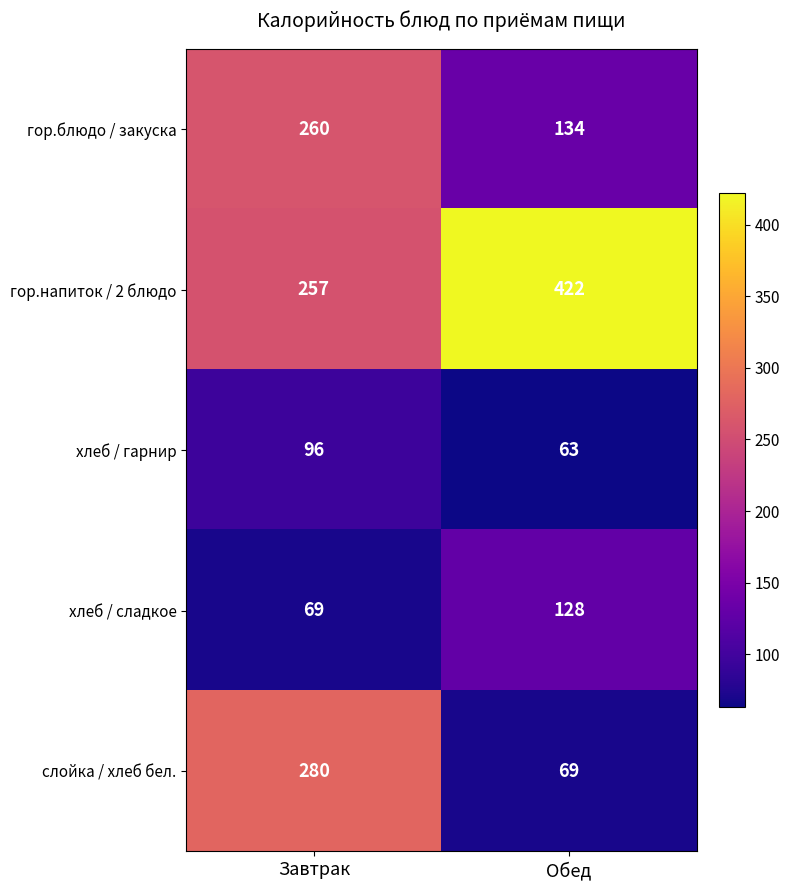

Which series has the widest spread of values?

слойка / хлеб бел.